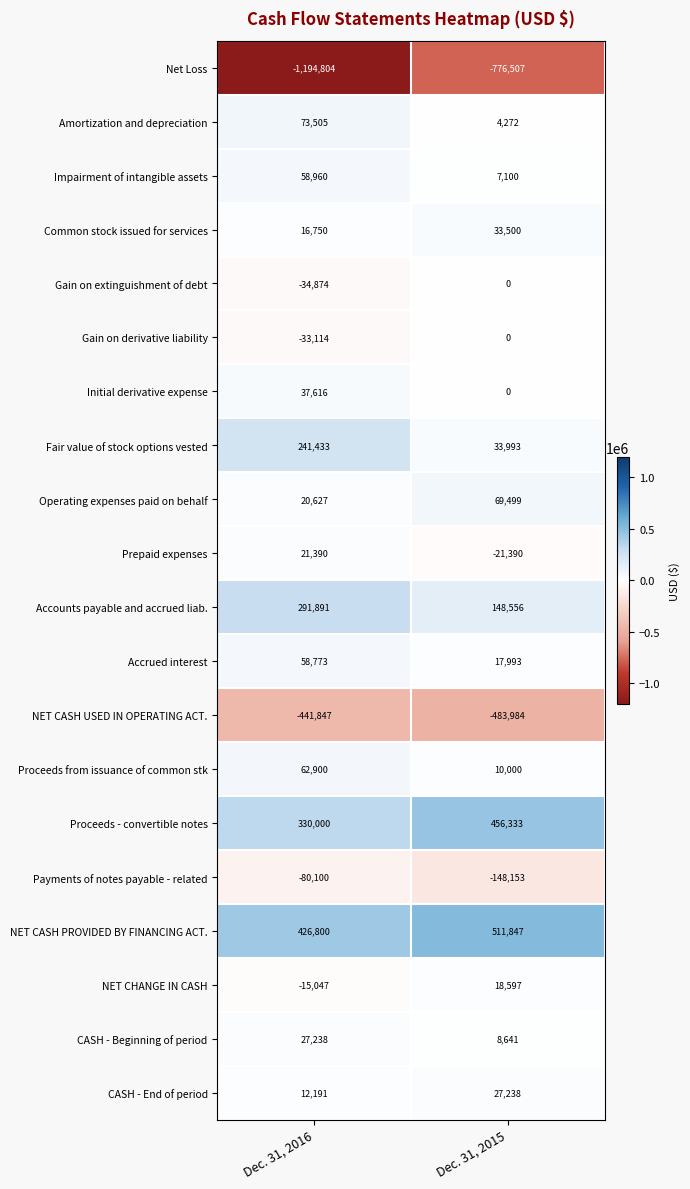

The value of Amortization and depreciation at Dec. 31, 2015 is 5872. True or false?

False